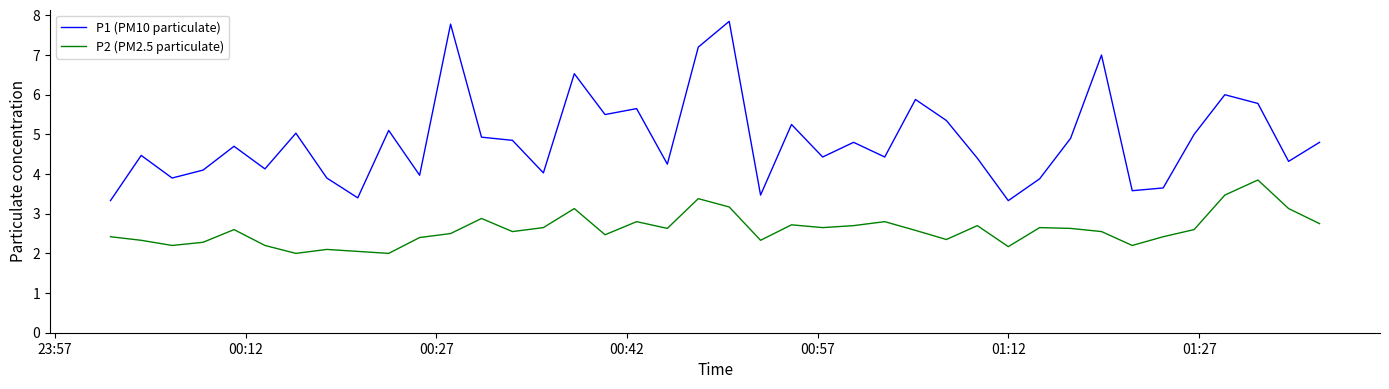

Which series has the widest spread of values?

P1 (PM10 particulate)